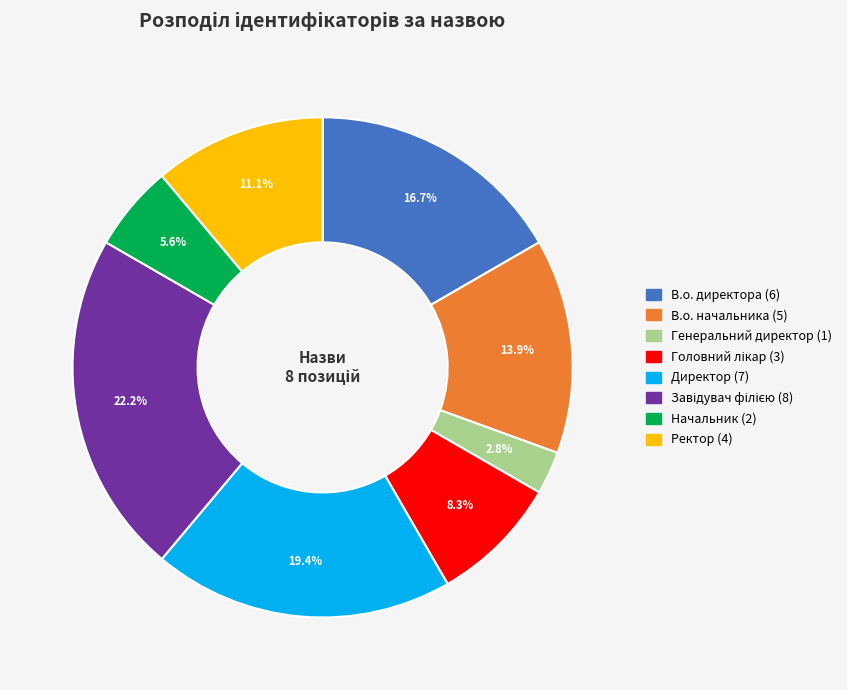

What percentage do Директор and В.о. директора together represent?

36.1%